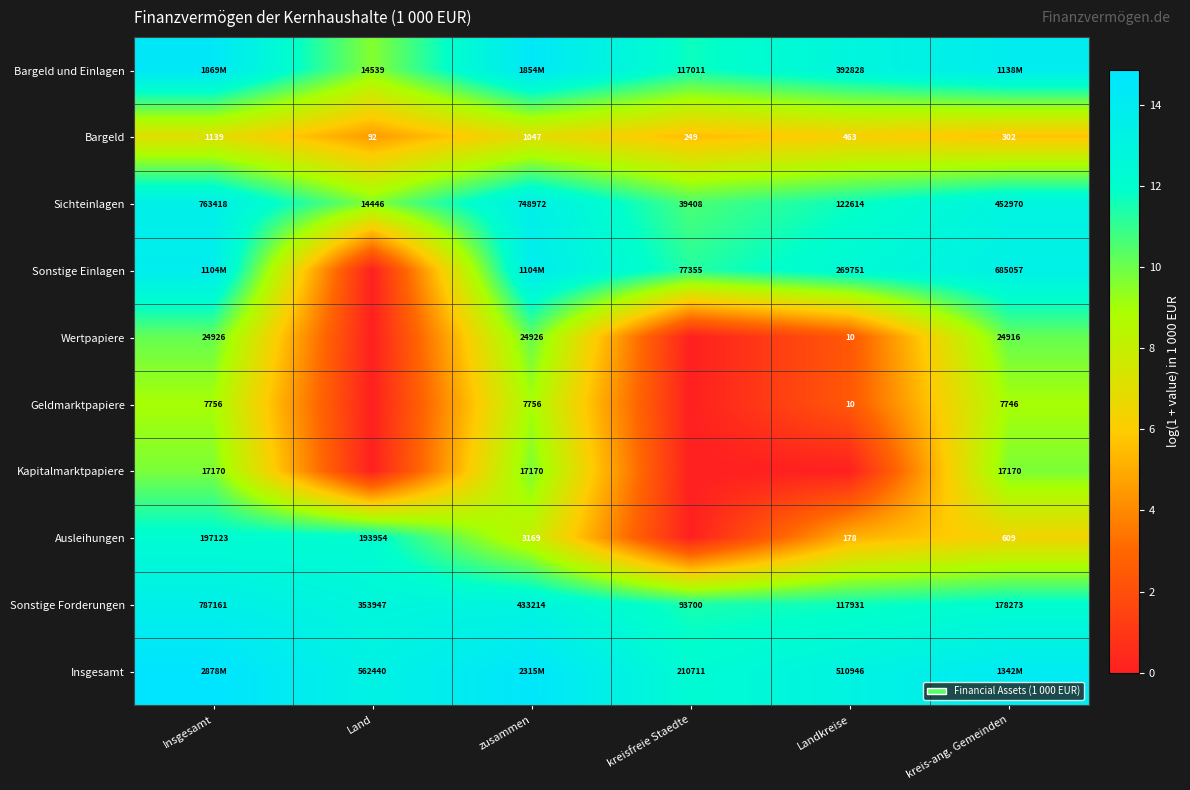

At which label does Sonstige Forderungen reach its minimum?

kreisfreie Staedte